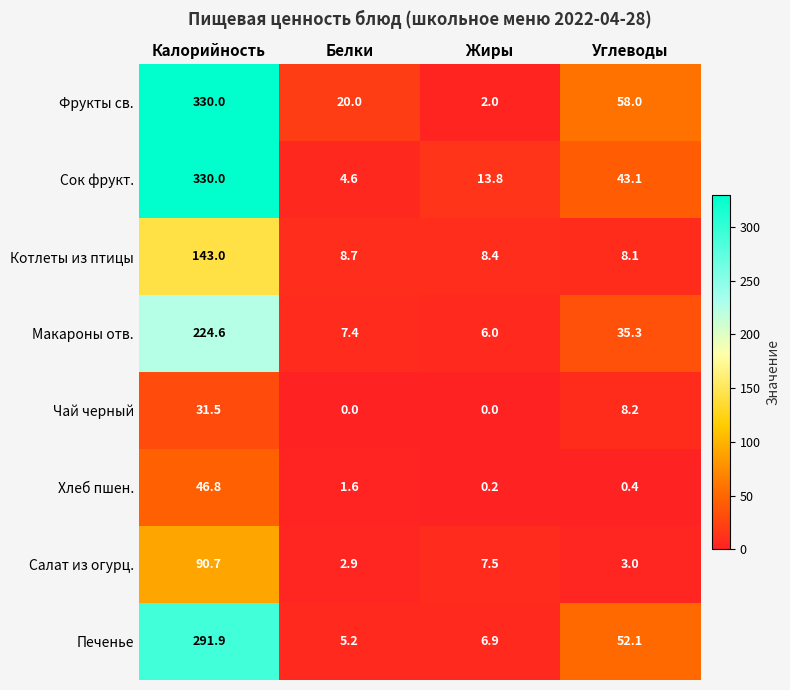

What is the maximum value shown in the chart?

330.0